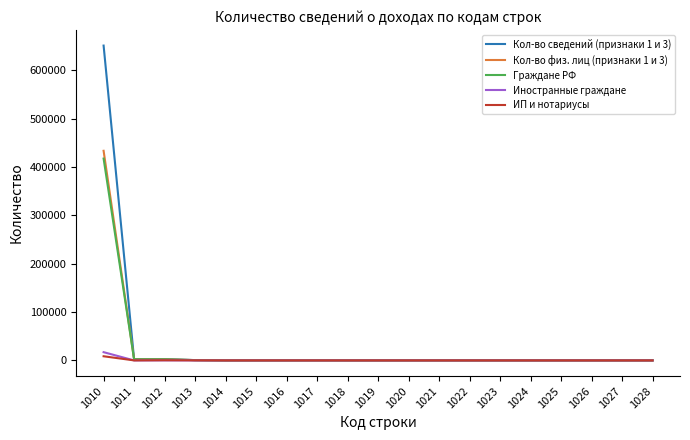

Which series has the widest spread of values?

Кол-во сведений (признаки 1 и 3)